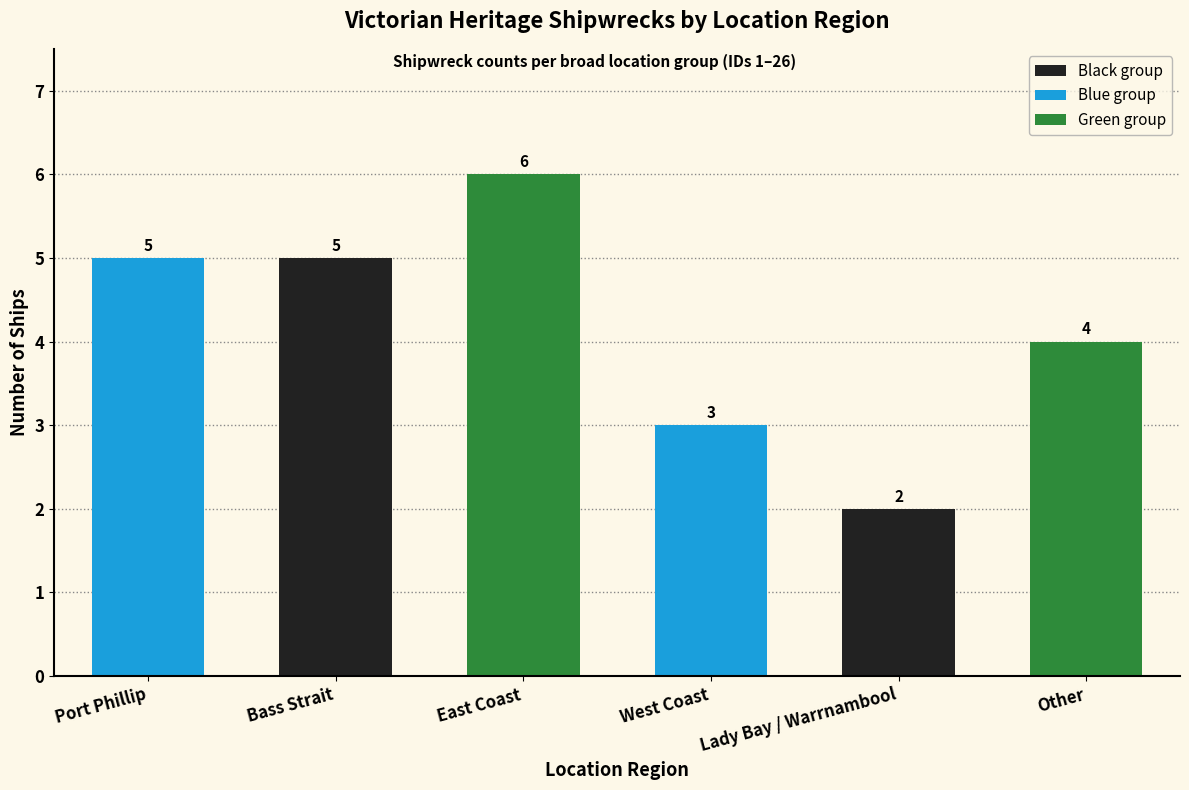

What is the difference between the second highest and second lowest values?

2